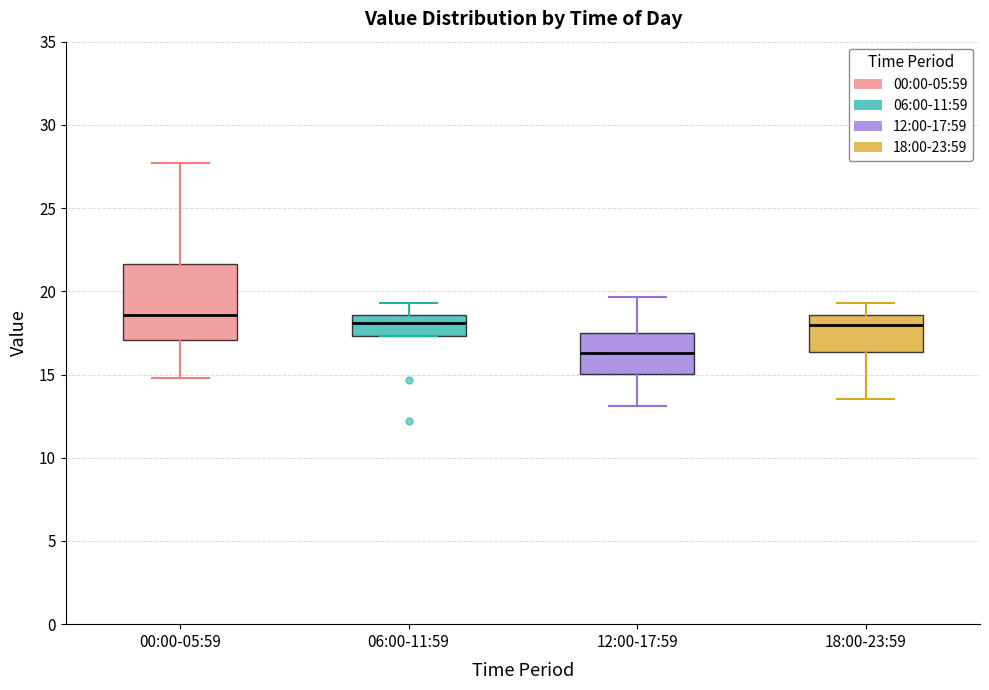

Reading left to right, read every box against the y-axis: the position of its median line, the range the box covers, and the ends of its whiskers. The values are not printed on the chart, so give them approximately, as read against the axis.

00:00-05:59: median 18.5, box 17.0 to 21.5, whiskers 15.0 to 27.5
06:00-11:59: median 18.0, box 17.5 to 18.5, whiskers 17.5 to 19.5
12:00-17:59: median 16.5, box 15.0 to 17.5, whiskers 13.0 to 19.5
18:00-23:59: median 18.0, box 16.5 to 18.5, whiskers 13.5 to 19.5